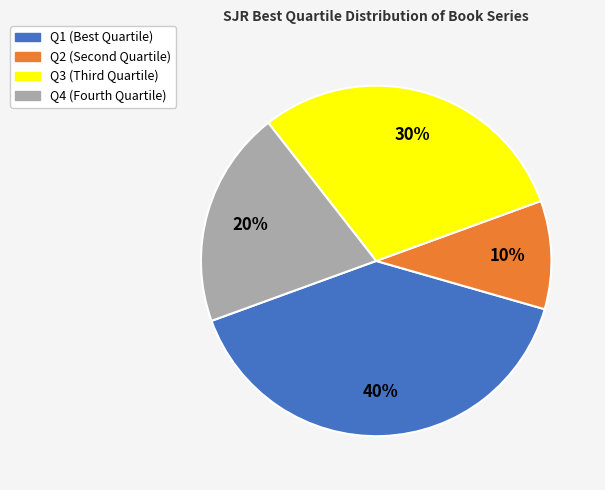

Rank the categories by value from highest to lowest.

Q1, Q3, Q4, Q2